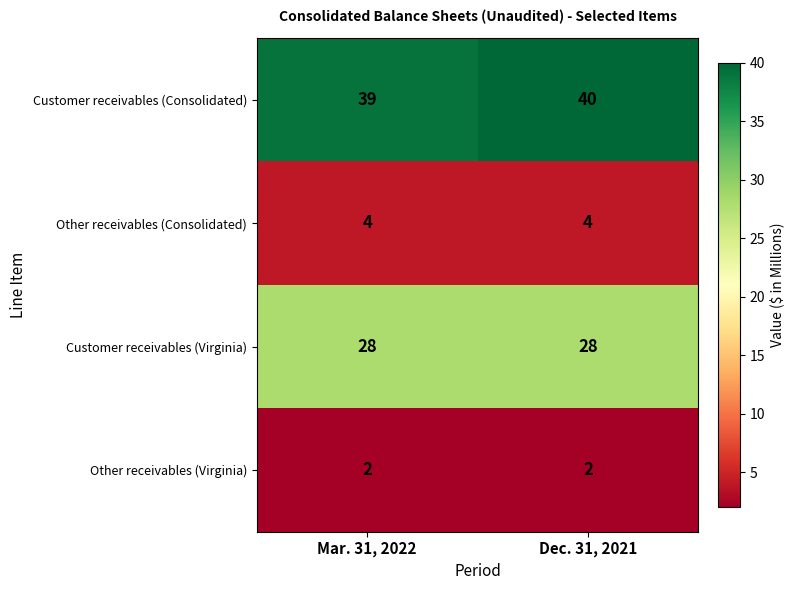

Rank the series at Mar. 31, 2022 from highest to lowest value.

Customer receivables (Consolidated), Customer receivables (Virginia), Other receivables (Consolidated), Other receivables (Virginia)